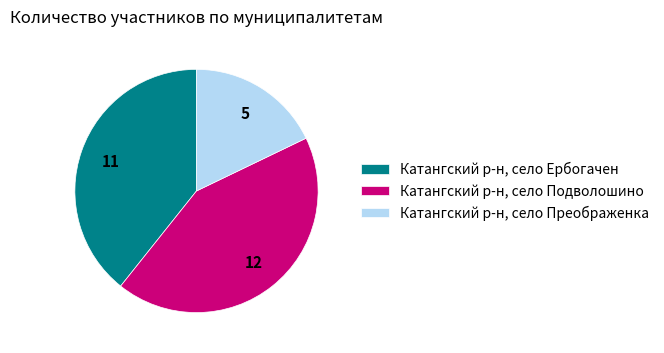

How many segments does this pie chart have?

3